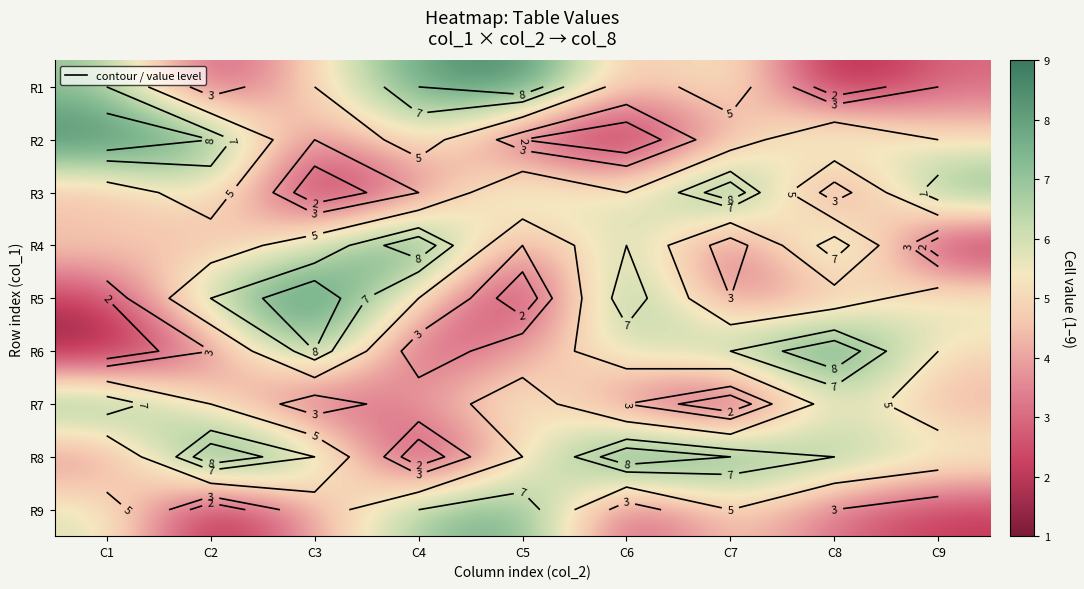

At how many categories does at least one series exceed 1?

9